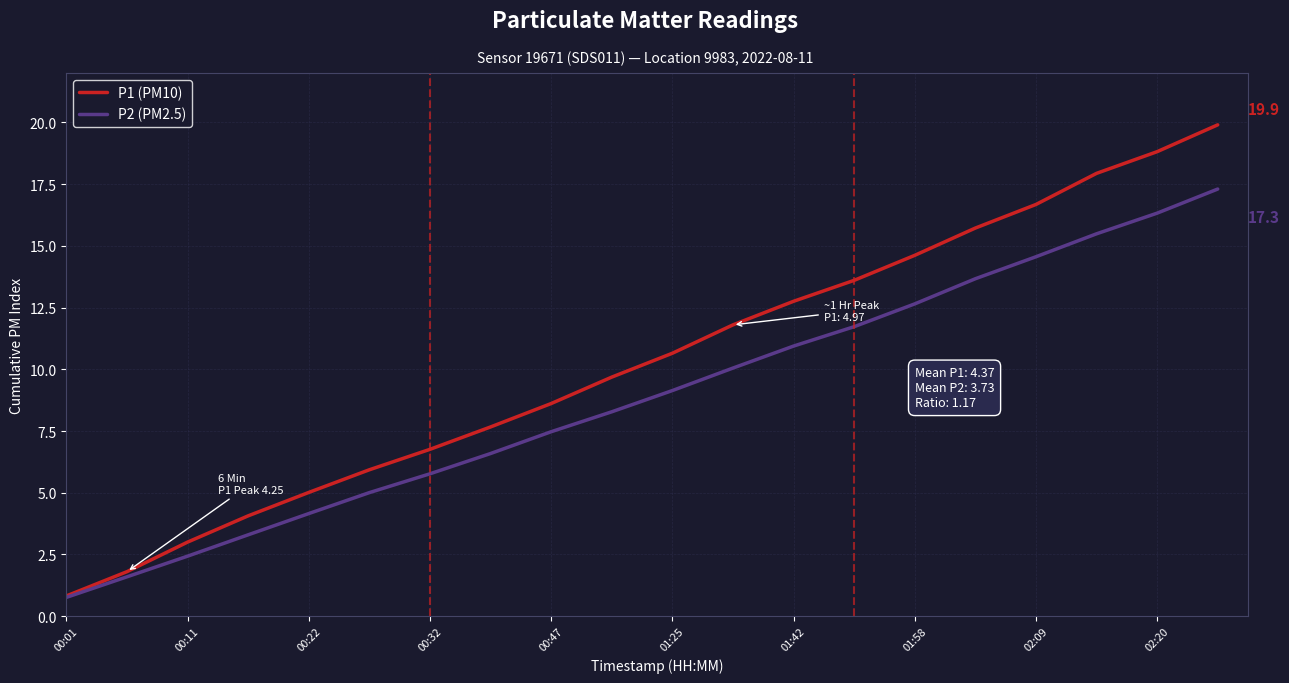

What is the minimum value for P2 (PM2.5)?

0.8